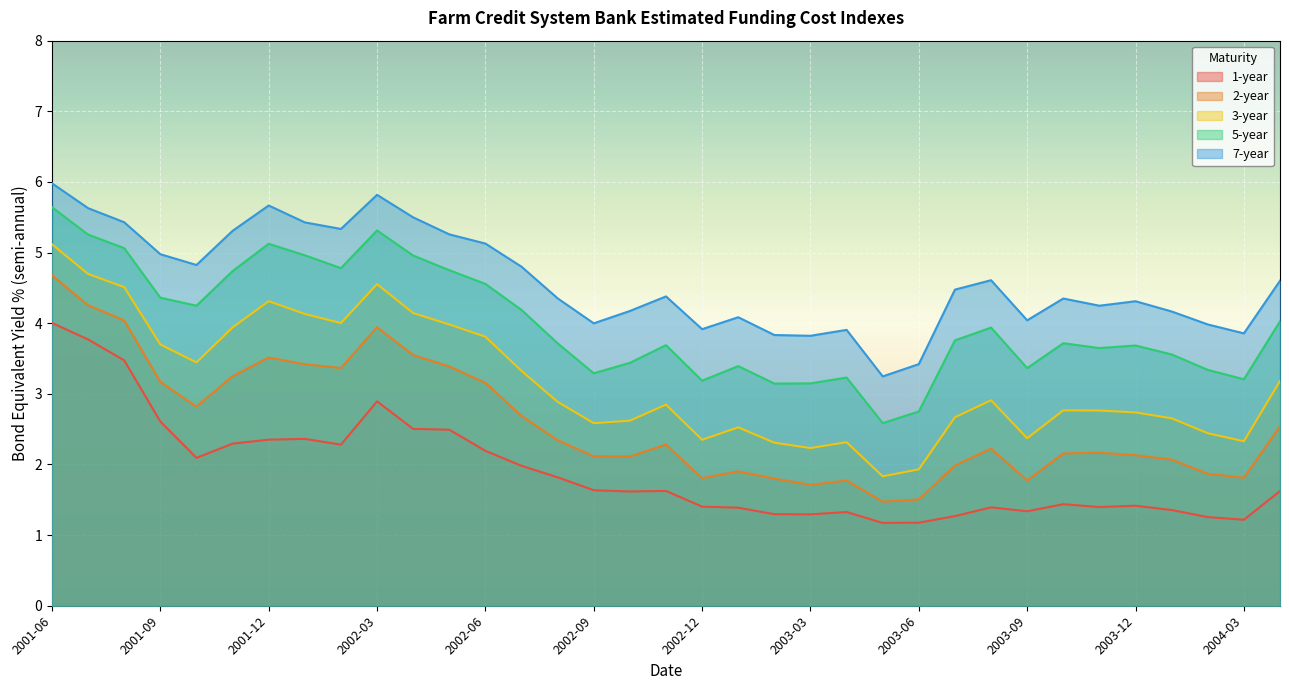

Between 2001-09 and 2004-02, which is larger?

2001-09